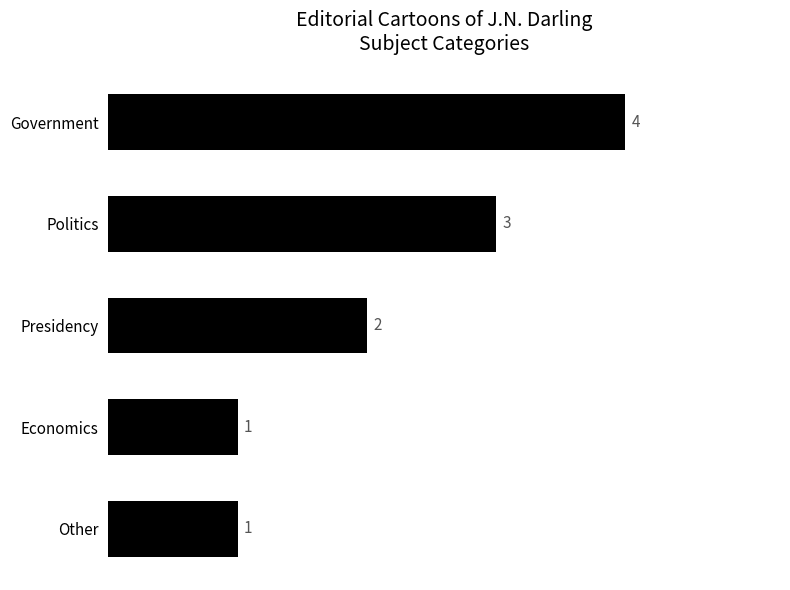

What is the difference between the maximum and minimum values?

3